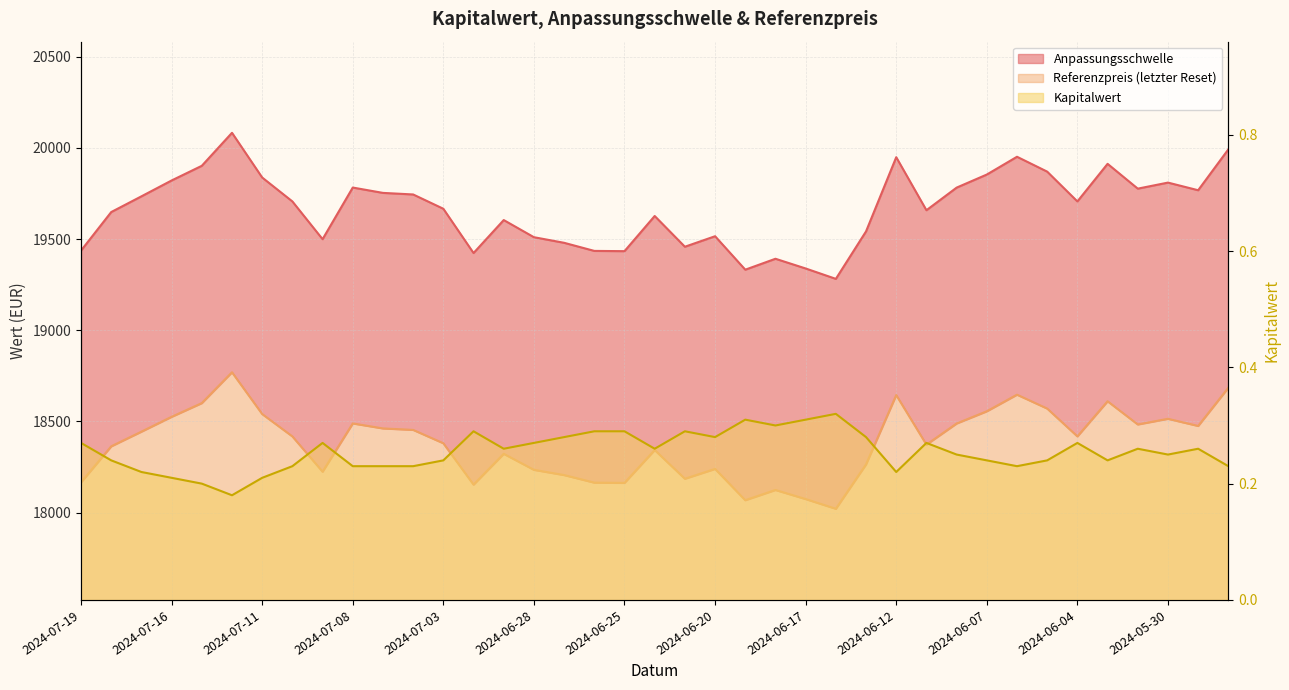

Reading left to right, list all the values displayed in this chart.

Anpassungsschwelle: 19437.2	19648.5	19734.7	19821.7	19902.2	20083.2	19837.9	19706.7	19499.6	19782.9	19753.6	19745.0	19666.5	19423.6	19604.5	19510.5	19479.8	19435.3	19433.9	19626.8	19458.2	19515.8	19332.3	19392.2	19338.9	19281.9	19542.4	19949.4	19658.5	19782.5	19854.3	19951.8	19870.2	19706.8	19913.0	19776.9	19810.1	19768.1	19992.6
Referenzpreis: 18165.6	18363.1	18443.6	18525.0	18600.2	18769.4	18540.1	18417.5	18223.9	18488.7	18461.3	18453.2	18379.9	18152.9	18322.0	18234.1	18205.4	18163.9	18162.5	18342.8	18185.2	18239.1	18067.6	18123.6	18073.7	18020.5	18263.9	18644.3	18372.4	18488.3	18555.4	18646.5	18570.3	18417.5	18610.3	18483.1	18514.1	18474.9	18684.7
Kapitalwert: 0.3	0.2	0.2	0.2	0.2	0.2	0.2	0.2	0.3	0.2	0.2	0.2	0.2	0.3	0.3	0.3	0.3	0.3	0.3	0.3	0.3	0.3	0.3	0.3	0.3	0.3	0.3	0.2	0.3	0.2	0.2	0.2	0.2	0.3	0.2	0.3	0.2	0.3	0.2